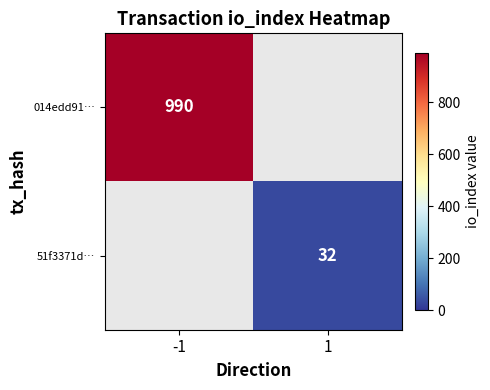

Is it true that 014edd91… equals 1361 at -1?

False